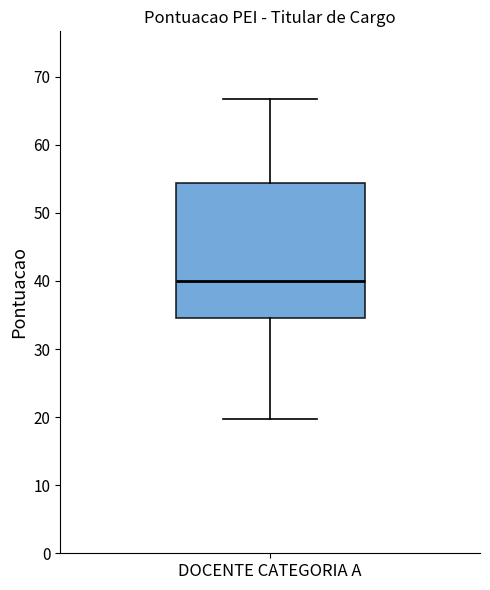

Read this box plot against the y-axis: the position of the median line, the range covered by the box, and the ends of both whiskers. The values are not printed on the chart, so give them approximately, as read against the axis.

median 40, box 35 to 54, whiskers 20 to 67